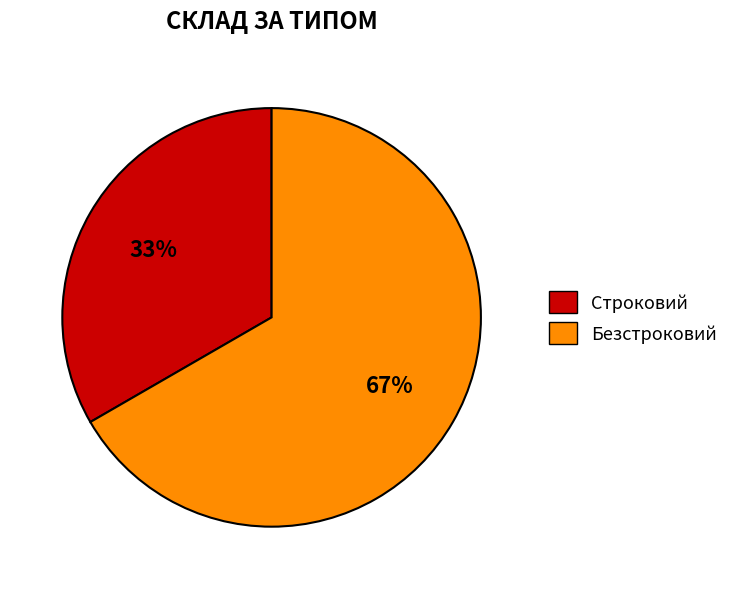

What is the smallest slice in the pie chart?

Строковий